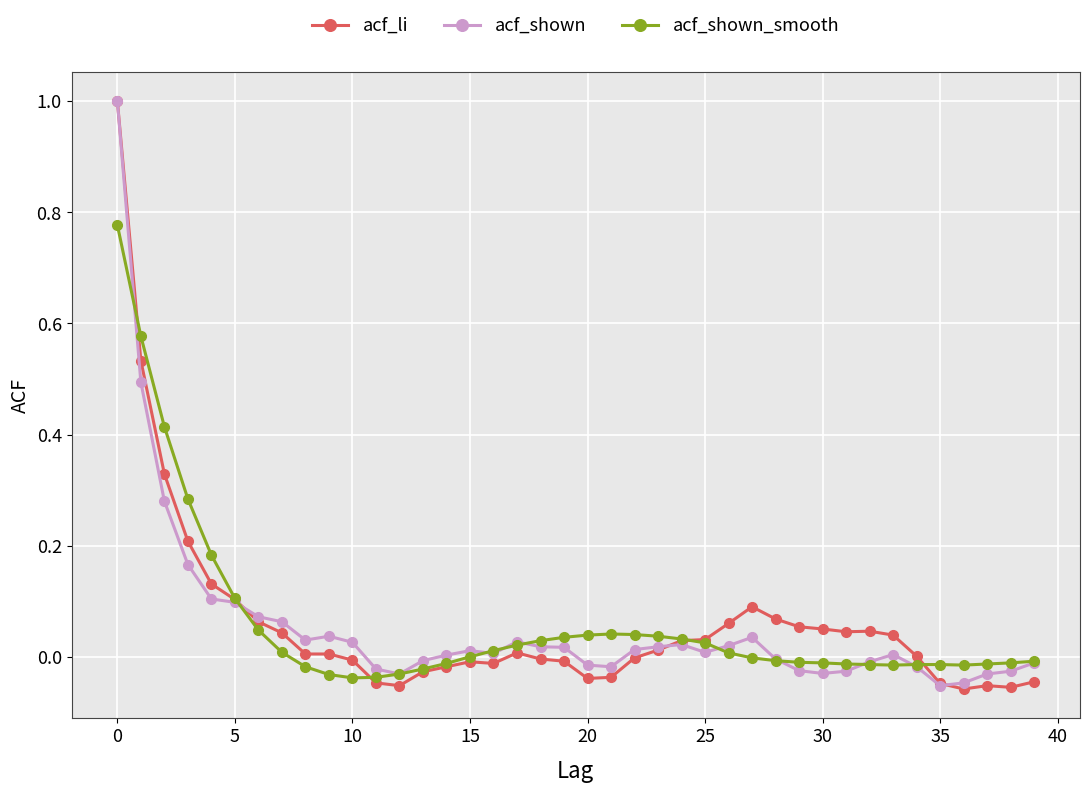

True or false: acf_shown has more than 2 interior local peaks.

True